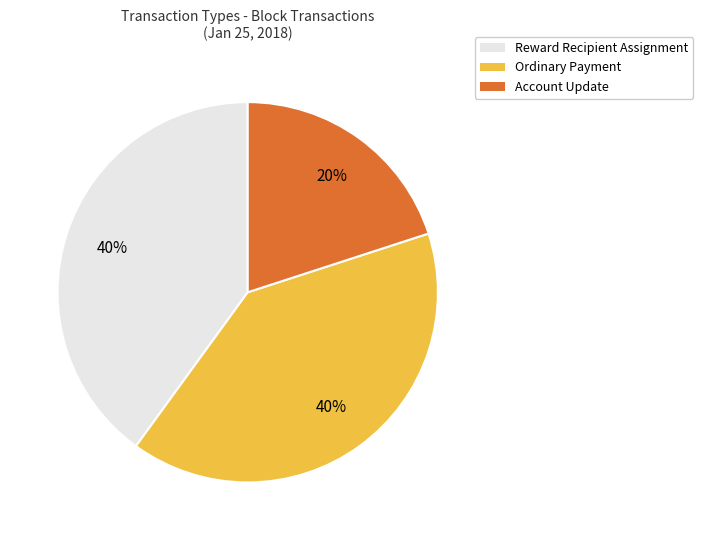

True or false: Reward Recipient Assignment accounts for 51% of the total.

False